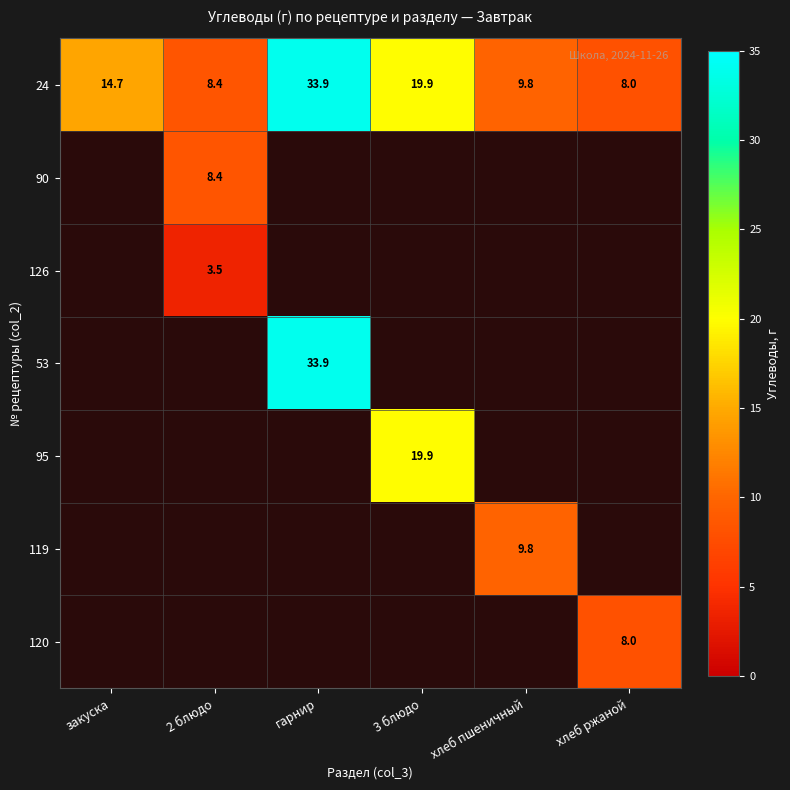

True or false: 119 has a value of 5.4 at хлеб пшеничный.

False